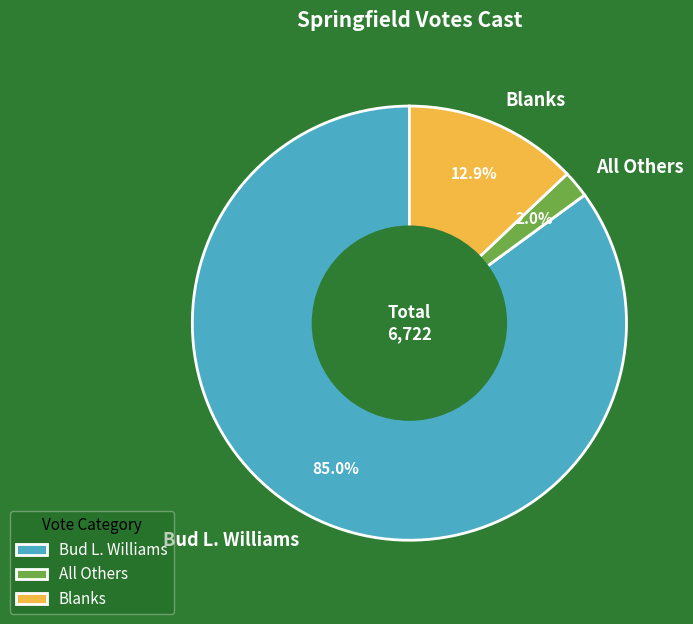

What is the smallest slice in the pie chart?

All Others